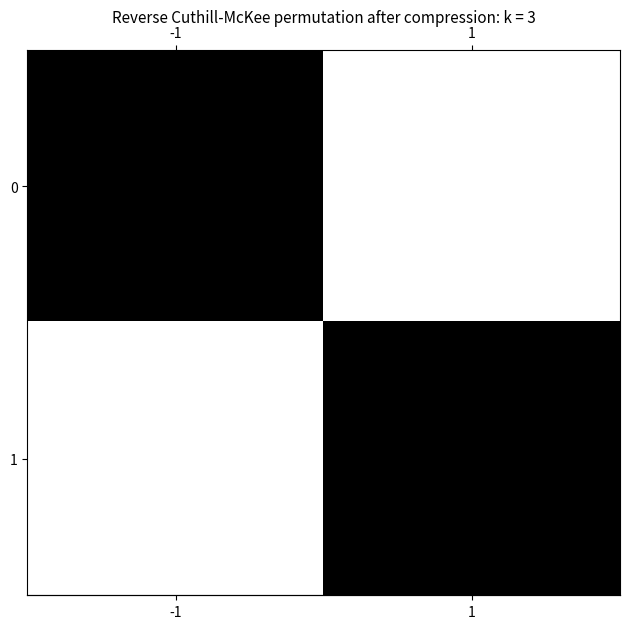

Count the number of data series in this chart.

2